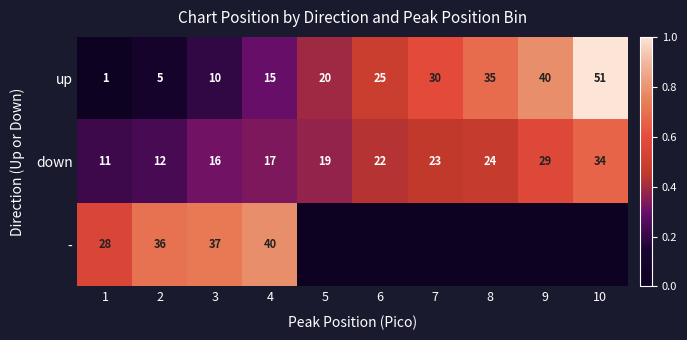

What is the sum of all up values?

232